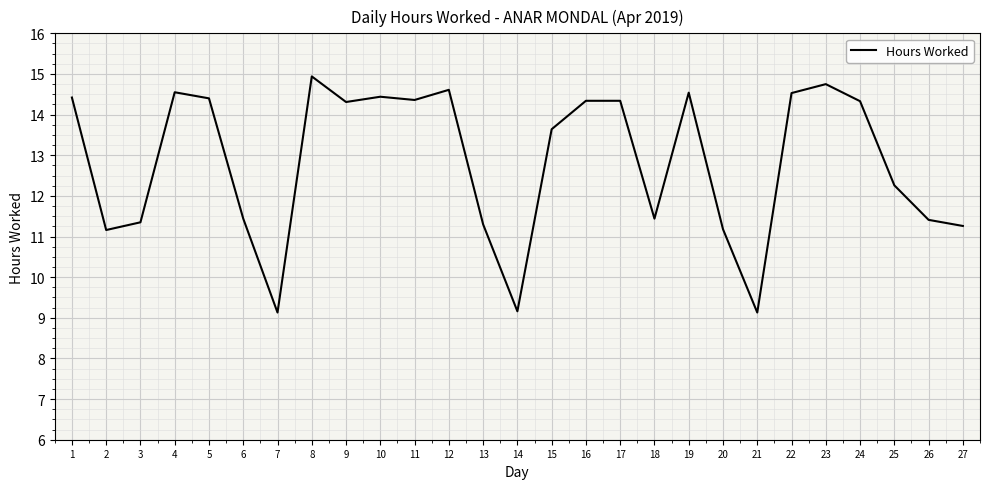

What is the approximate value at 16?

14.3